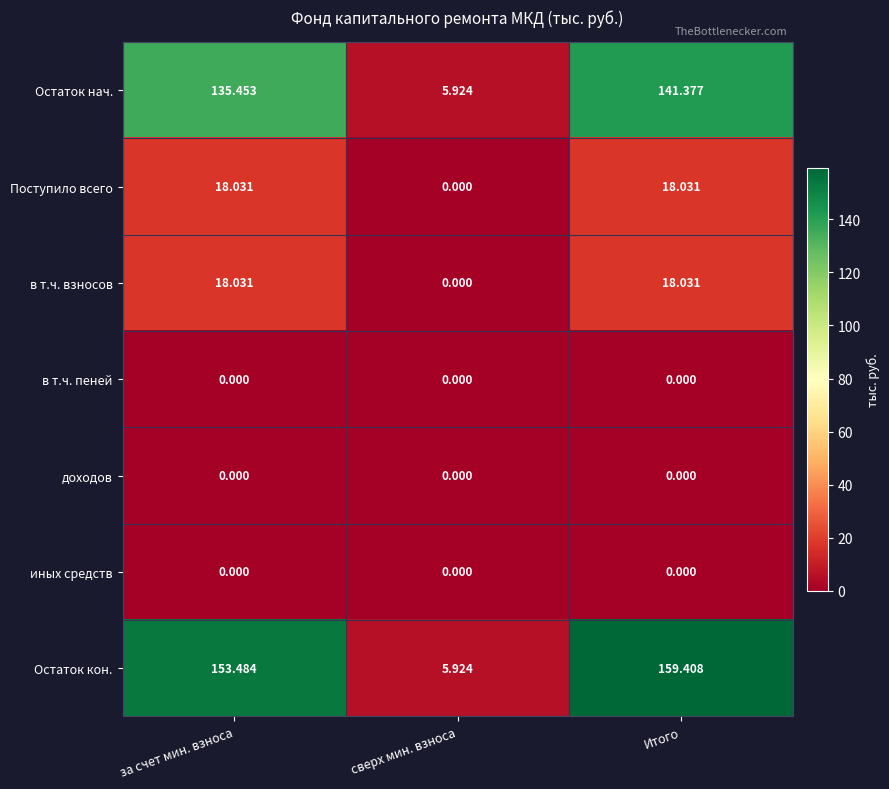

At which category is the sum across all series the highest?

Итого